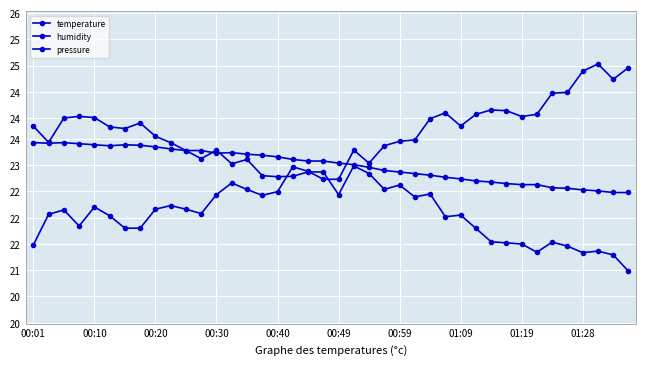

Does the chart have visible grid lines?

Yes